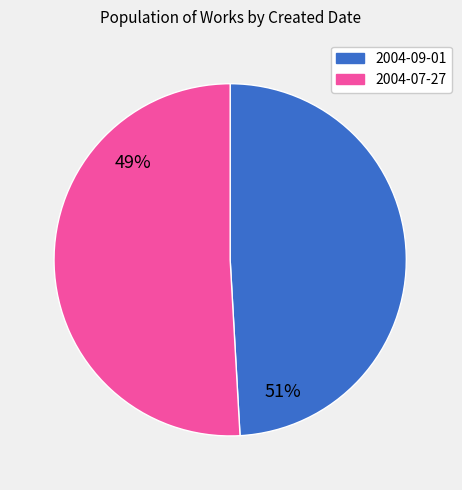

Is there a majority slice in this chart?

Yes